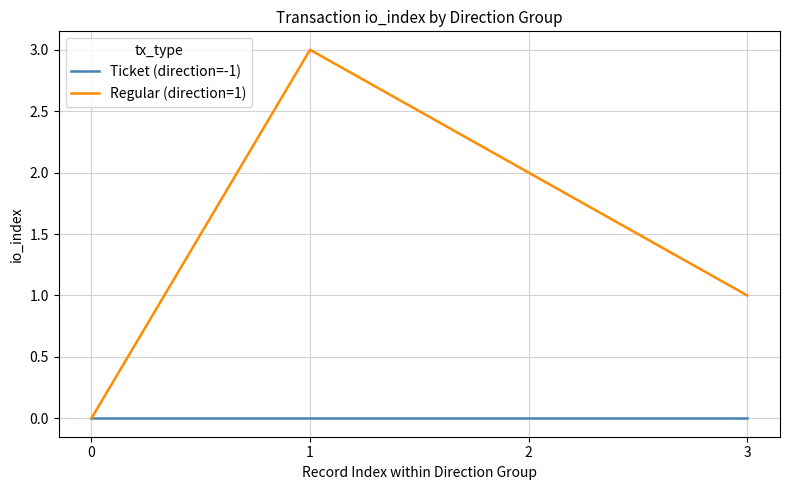

List the series in order of their overall mean, lowest first.

Ticket (direction=-1), Regular (direction=1)